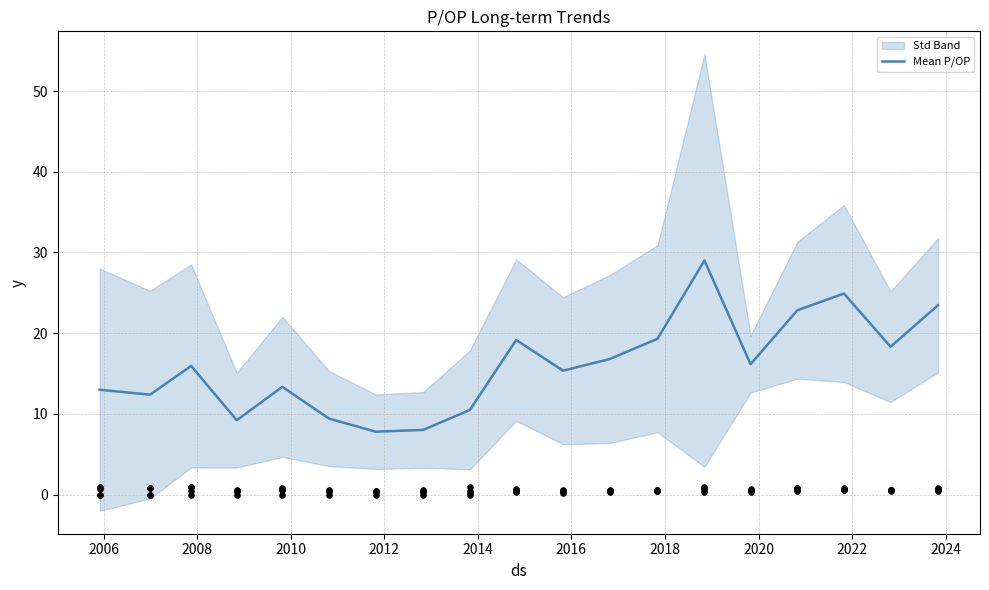

What is the minimum value for Mean P/OP?

7.8